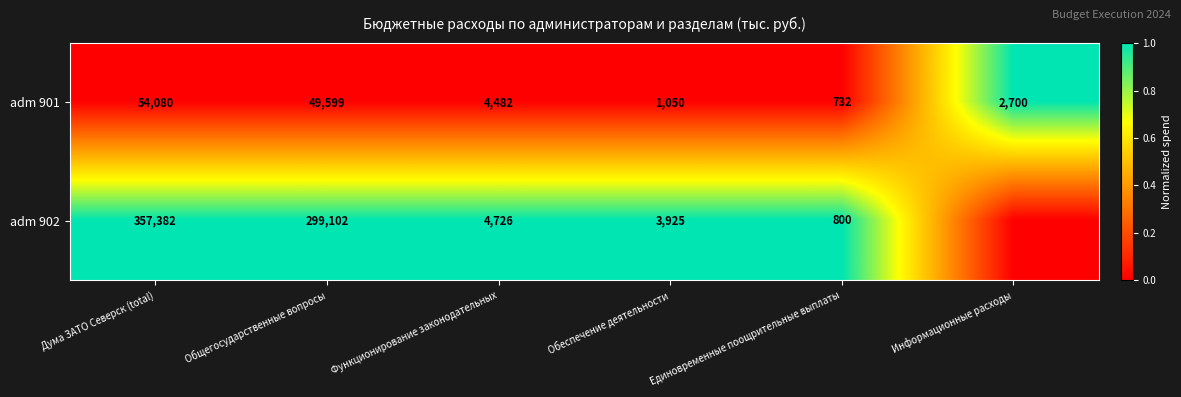

Rank the series at Единовременные поощрительные выплаты from lowest to highest value.

adm 901, adm 902